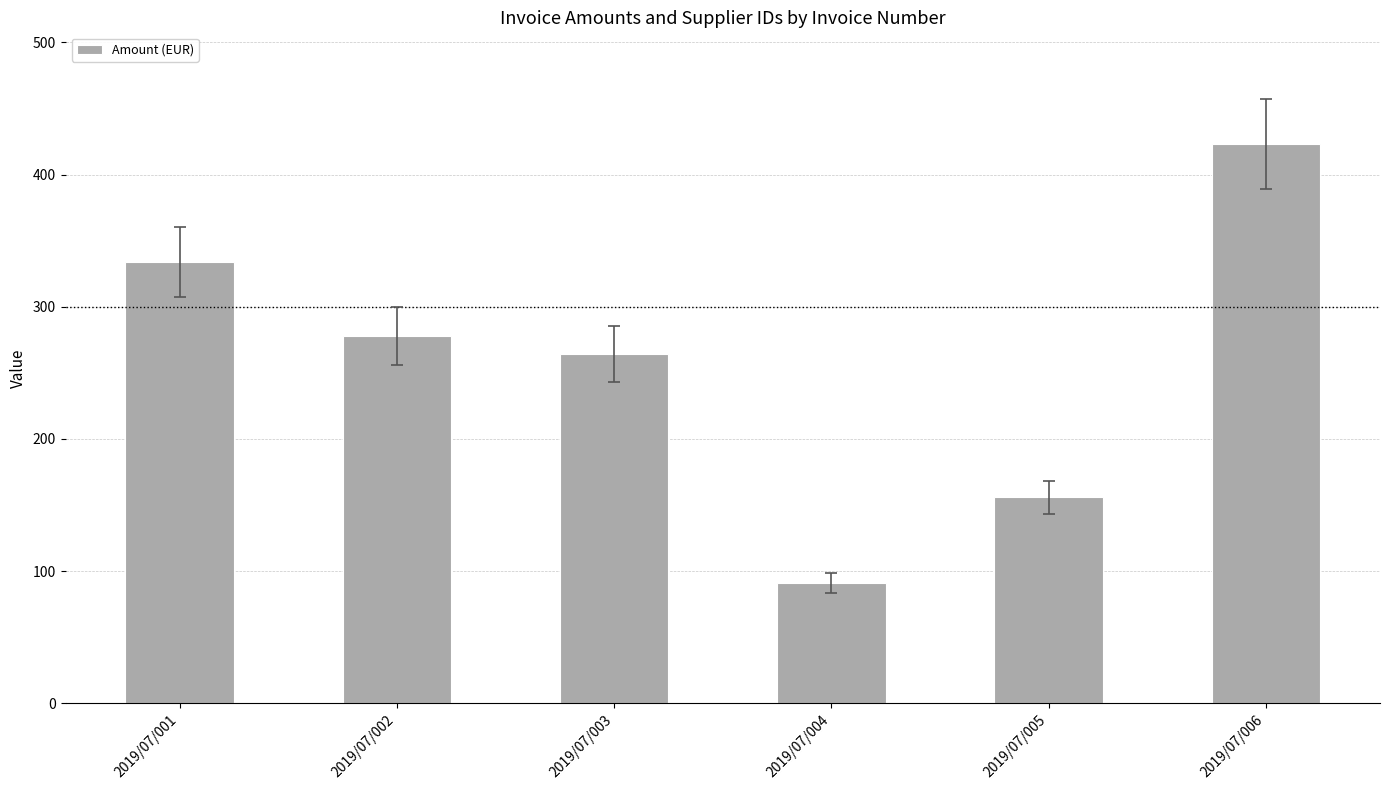

Reading right to left, what are all the values shown in this chart?

2019/07/006=423.0	2019/07/005=156.0	2019/07/004=91.0	2019/07/003=264.0	2019/07/002=277.8	2019/07/001=334.0